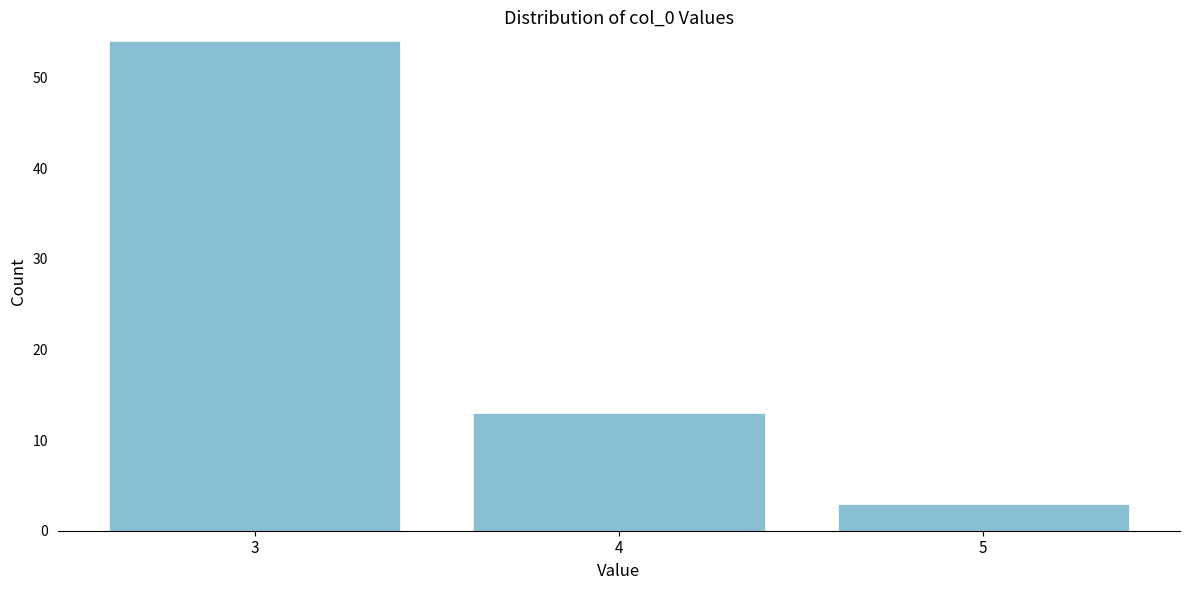

Reading left to right, transcribe all the data shown in this chart.

3=54	4=13	5=3